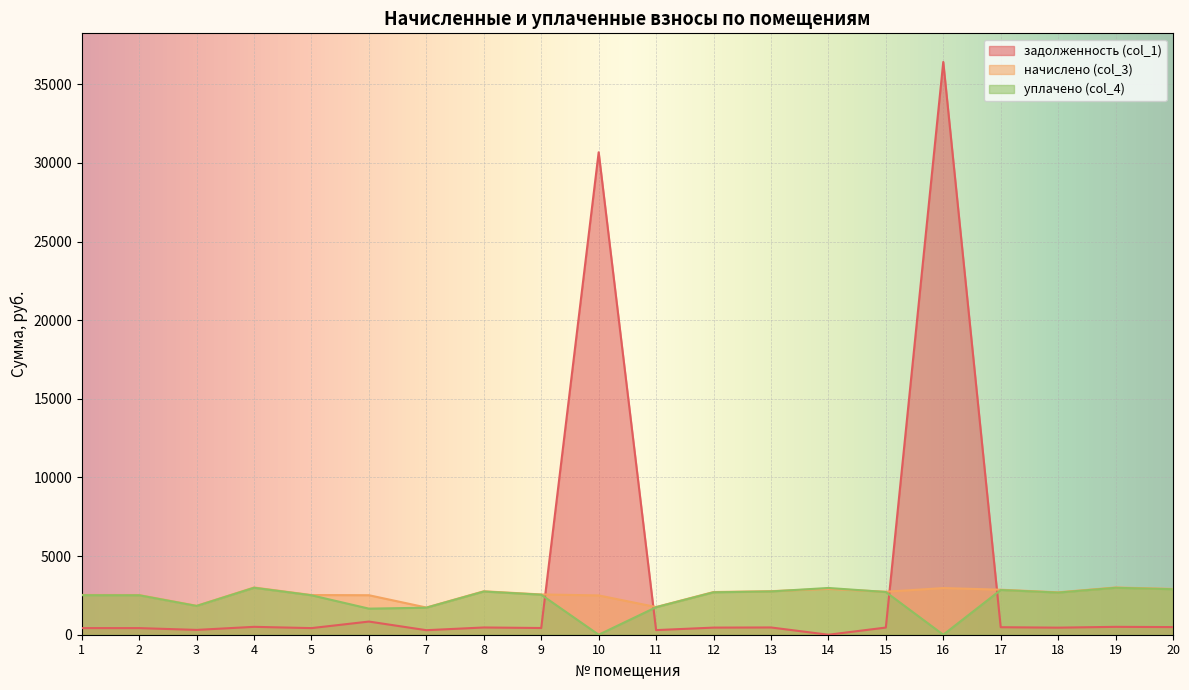

What is the sum of the уплачено (col_4) values at 2 and 8?

5254.5